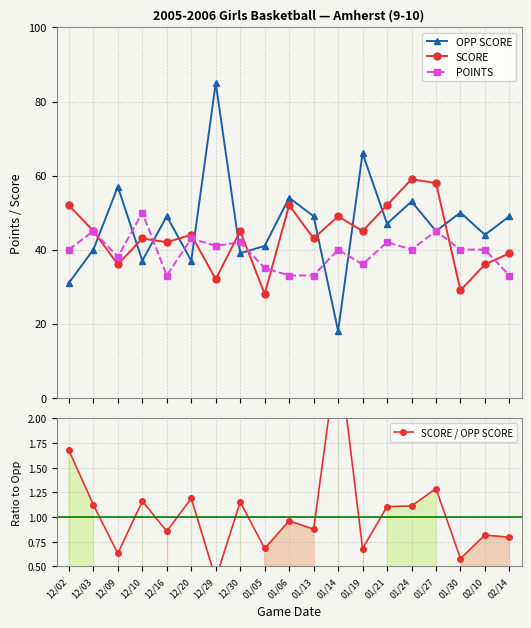

At 01/24, list the series in order from smallest to largest.

SCORE / OPP SCORE, POINTS, OPP SCORE, SCORE